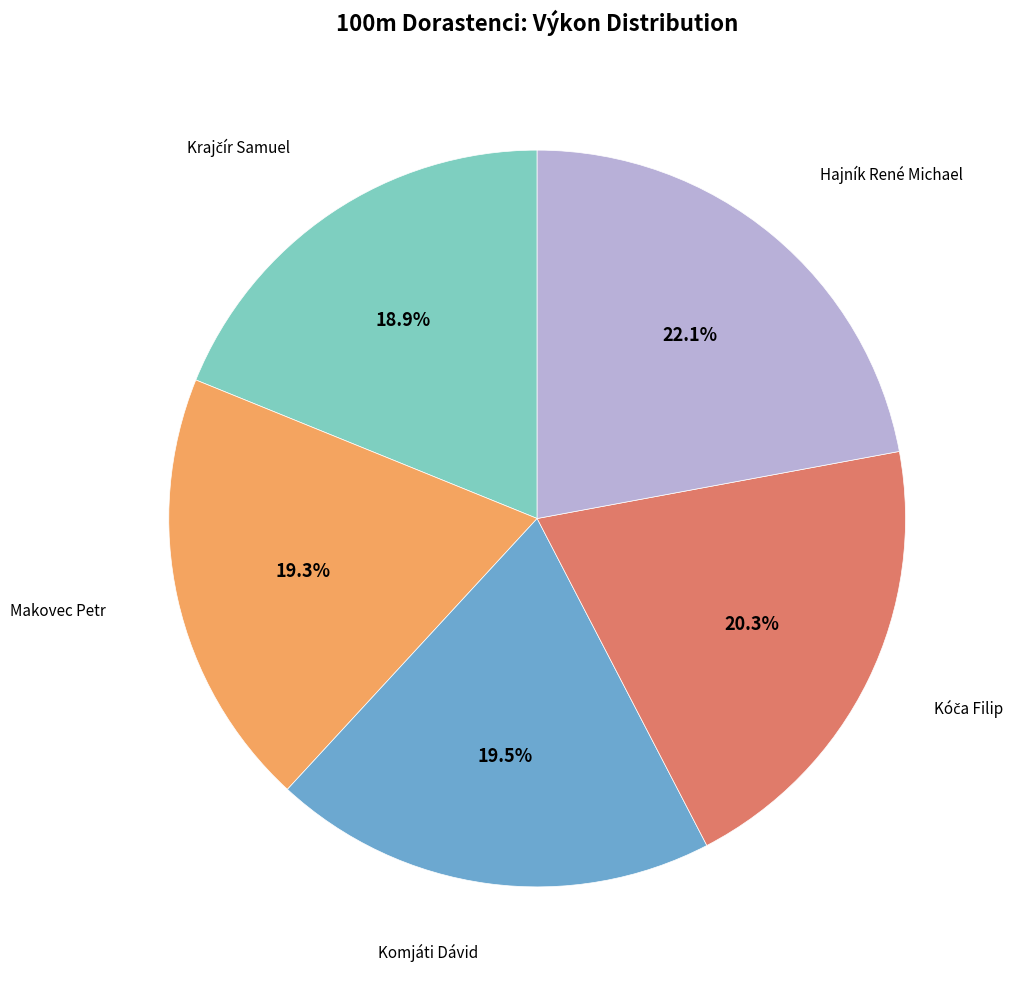

Is there any slice that represents more than half of the pie?

No